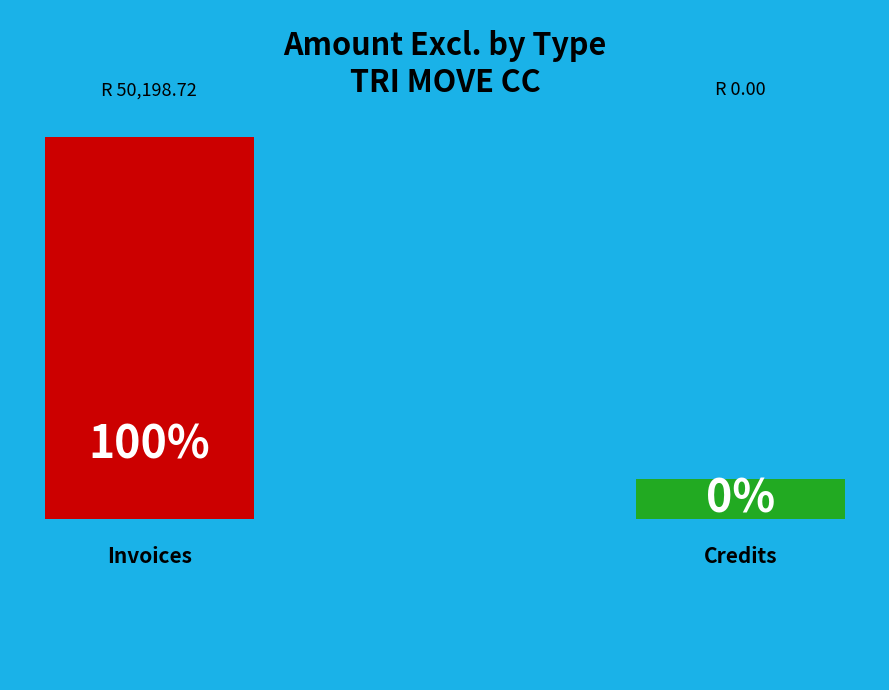

Does Invoices represent more than half of the total?

Yes